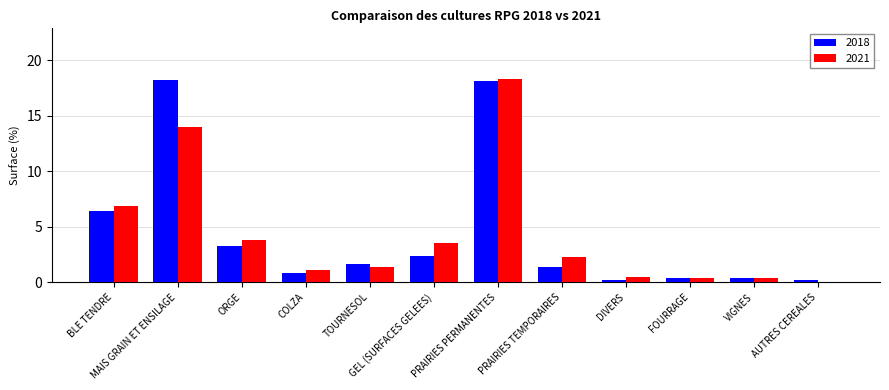

At which label does 2021 reach its peak?

PRAIRIES PERMANENTES